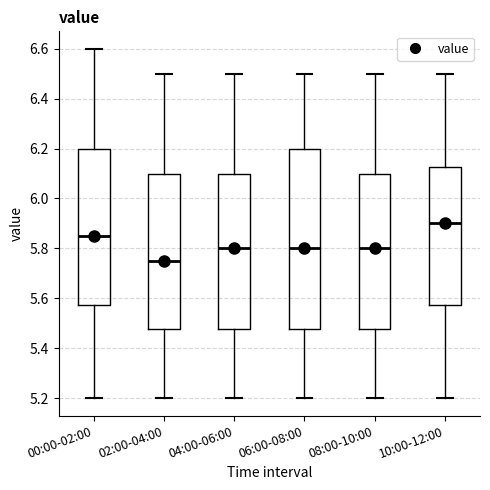

Comparing the boxes themselves (not the whiskers), which one is the tallest?

06:00-08:00